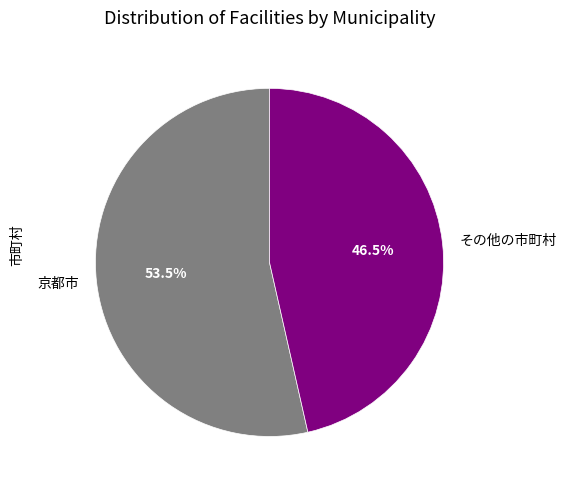

What portion of the pie excludes その他の市町村?

53.5%